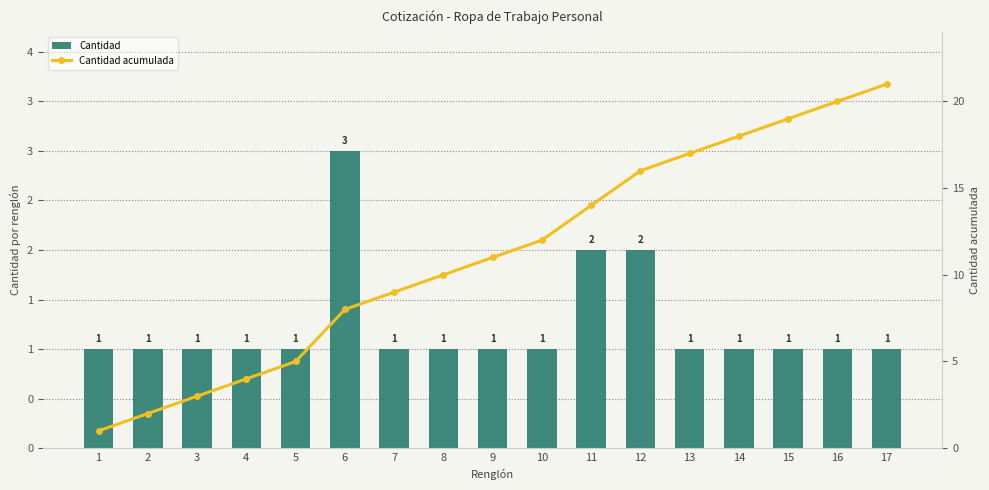

Where does the Cantidad acumulada series first go above 11?

10